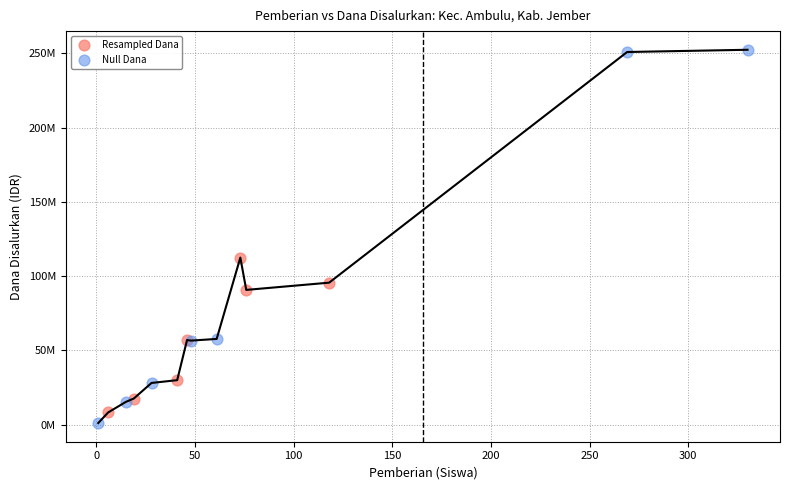

Which series has the largest Y range (max minus min)?

Null Dana